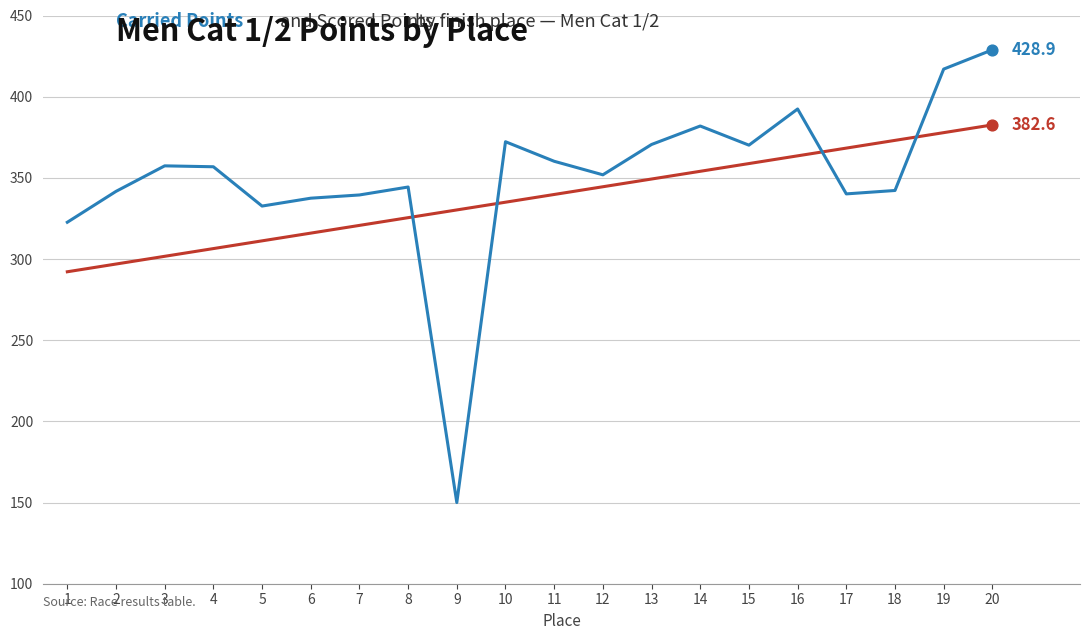

What is the difference between the highest and lowest values at 18?

30.9